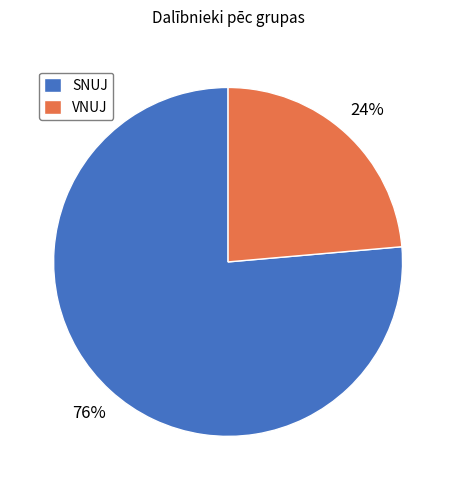

Is the sum of VNUJ and SNUJ greater than half?

Yes